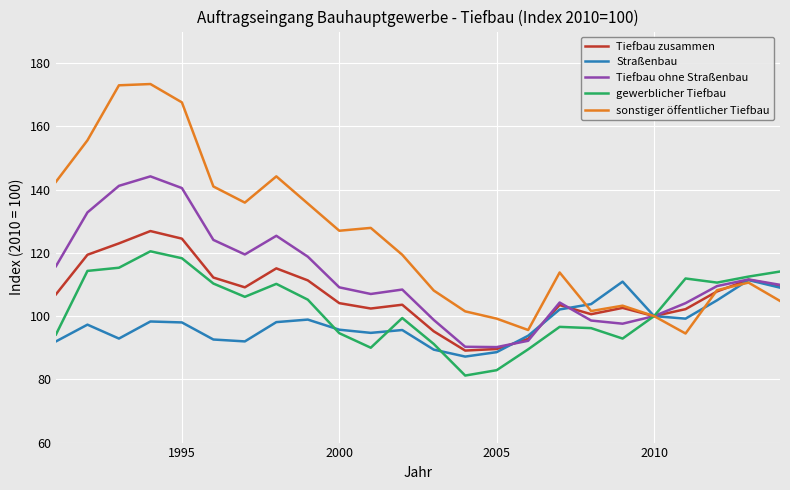

Which series has the largest total across all categories?

sonstiger öffentlicher Tiefbau